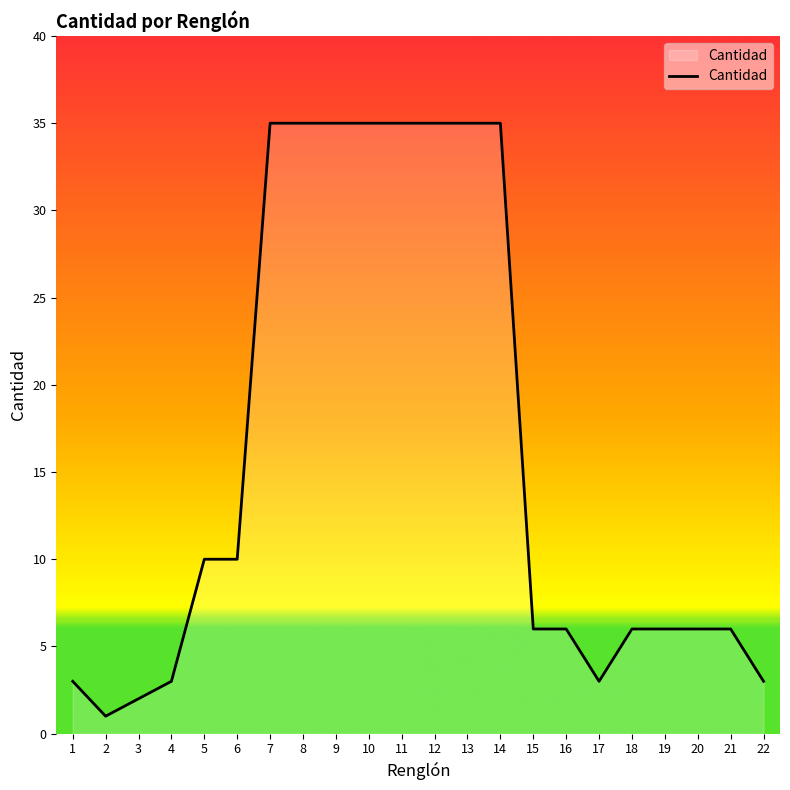

The value at 1 is 1. True or false?

False